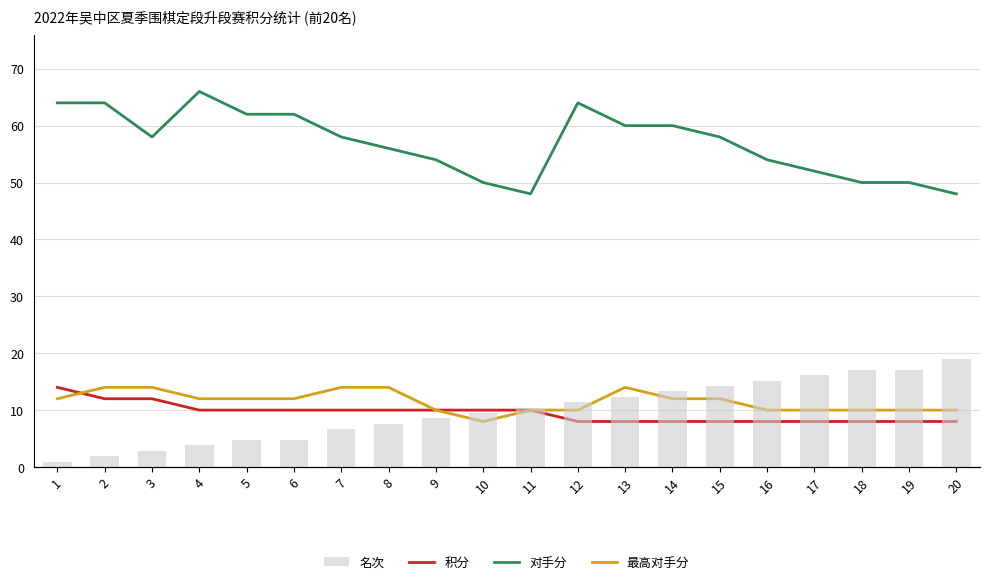

Count the number of categories in the chart.

20